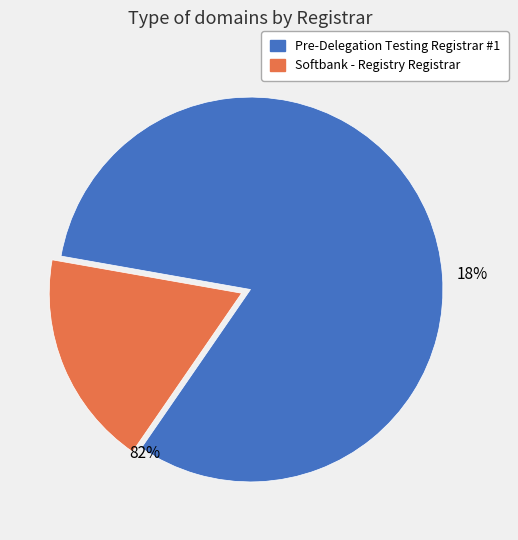

What is the total percentage of Pre-Delegation Testing Registrar #1 and Softbank - Registry Registrar?

100.0%